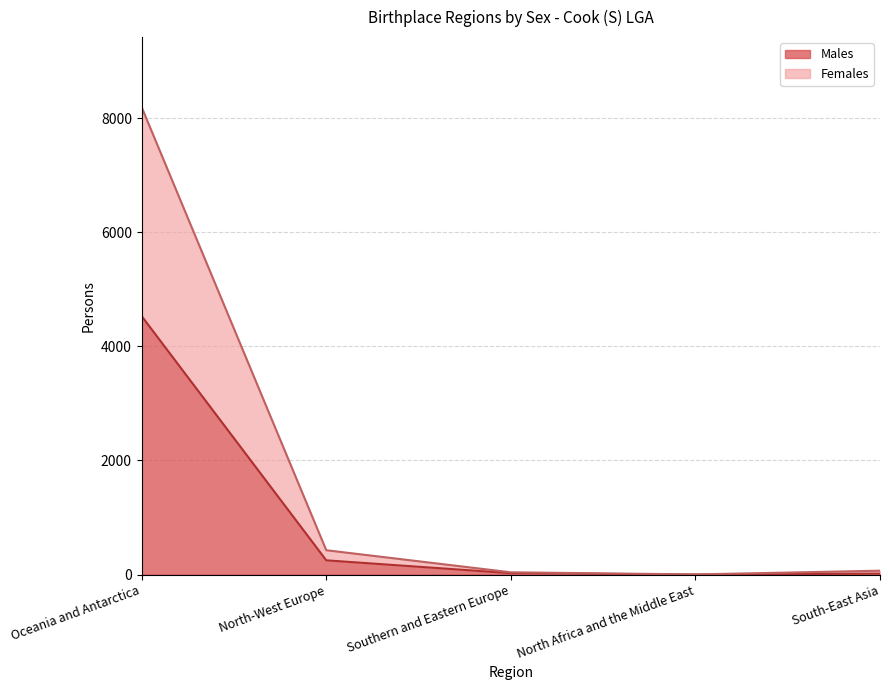

What is the sum of all Males values?

4821